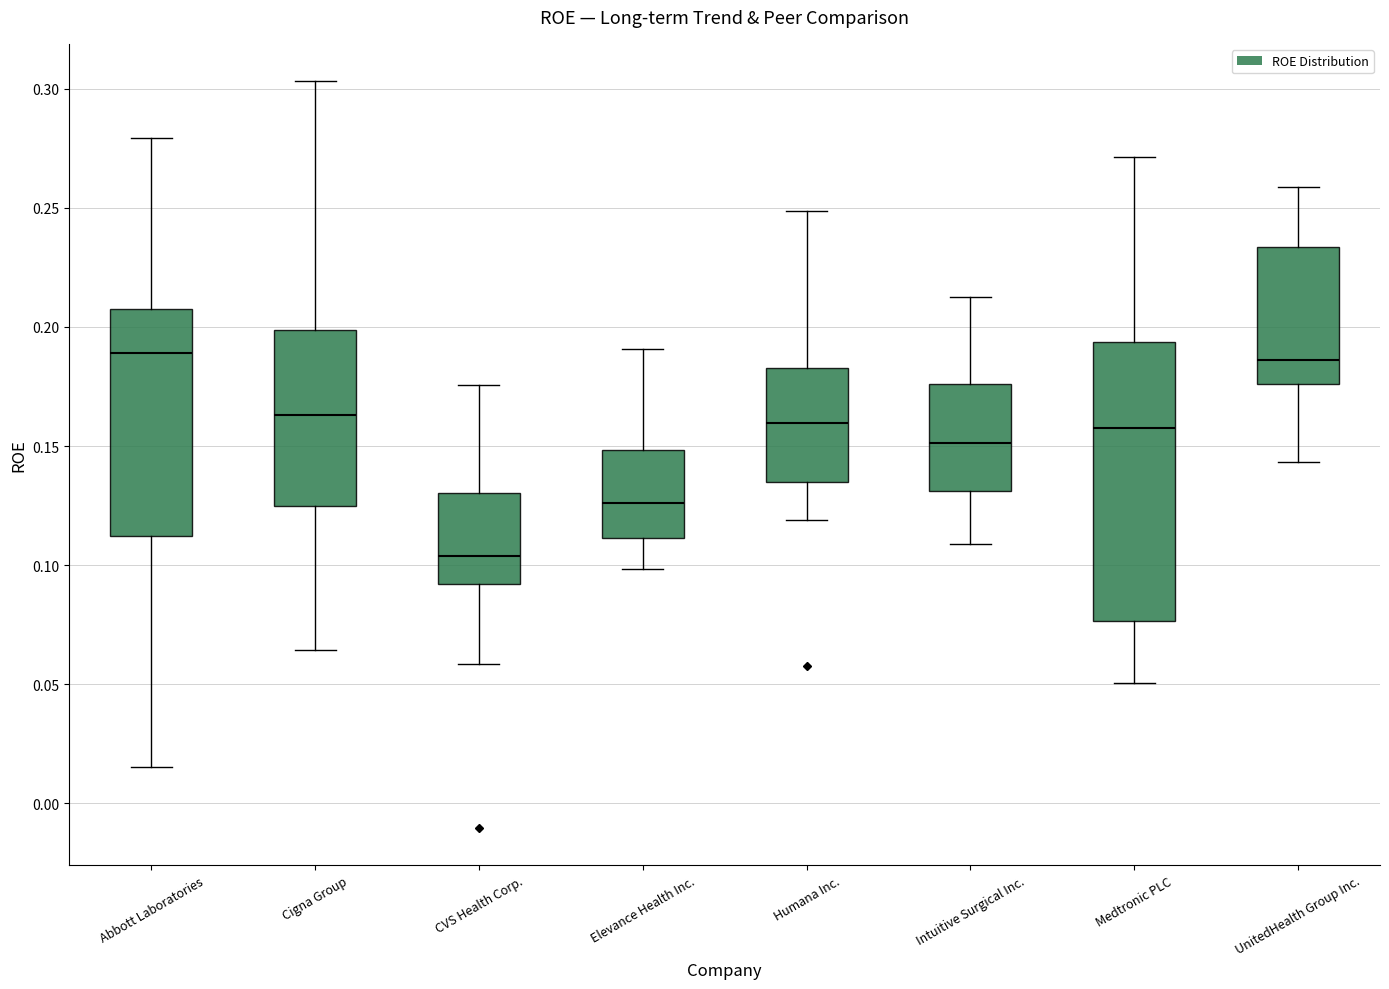

Reading left to right, transcribe this box plot: for each box, give where its median line is, the range the box spans, and where its two whiskers end, as read against the y-axis. The values are not printed on the chart, so give them approximately, as read against the axis.

Abbott Laboratories: median 0.190, box 0.110 to 0.210, whiskers 0.015 to 0.280
Cigna Group: median 0.165, box 0.125 to 0.200, whiskers 0.065 to 0.305
CVS Health Corp.: median 0.105, box 0.090 to 0.130, whiskers 0.060 to 0.175
Elevance Health Inc.: median 0.125, box 0.110 to 0.150, whiskers 0.100 to 0.190
Humana Inc.: median 0.160, box 0.135 to 0.185, whiskers 0.120 to 0.250
Intuitive Surgical Inc.: median 0.150, box 0.130 to 0.175, whiskers 0.110 to 0.215
Medtronic PLC: median 0.160, box 0.075 to 0.195, whiskers 0.050 to 0.270
UnitedHealth Group Inc.: median 0.185, box 0.175 to 0.235, whiskers 0.145 to 0.260